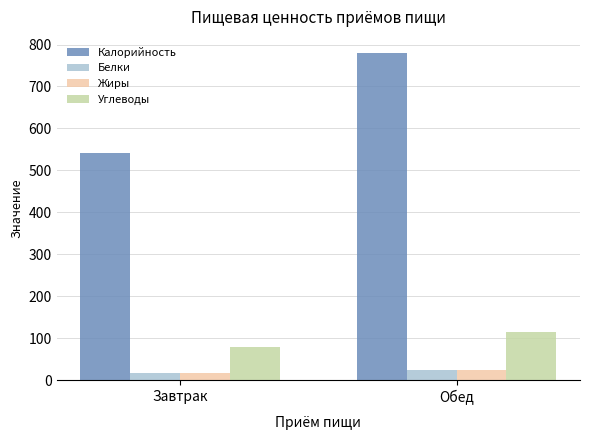

Which category has the lowest value in the Белки series?

Завтрак